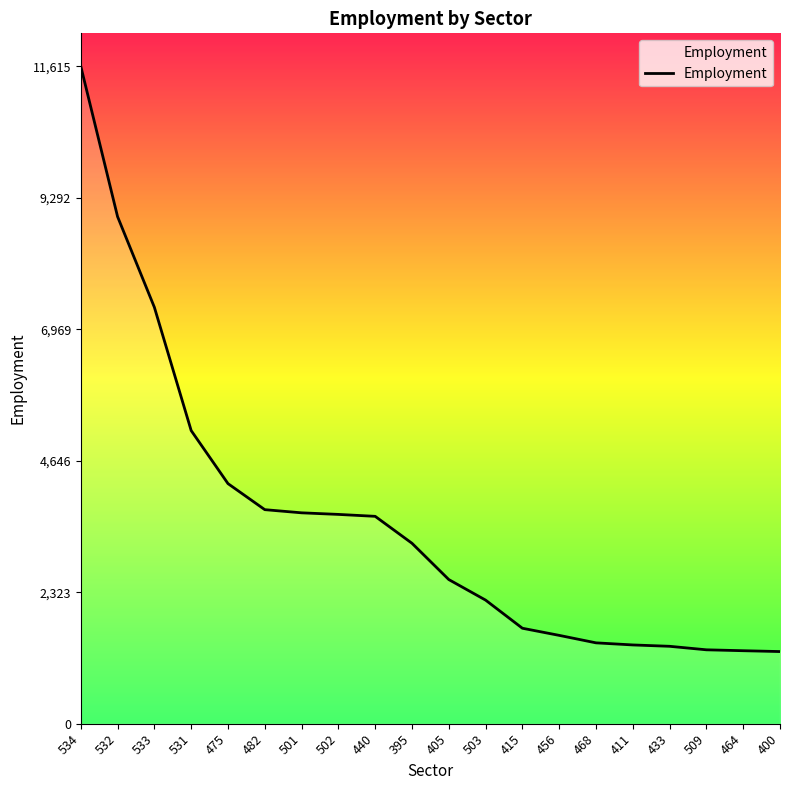

At which category does the chart reach its peak across all series?

534